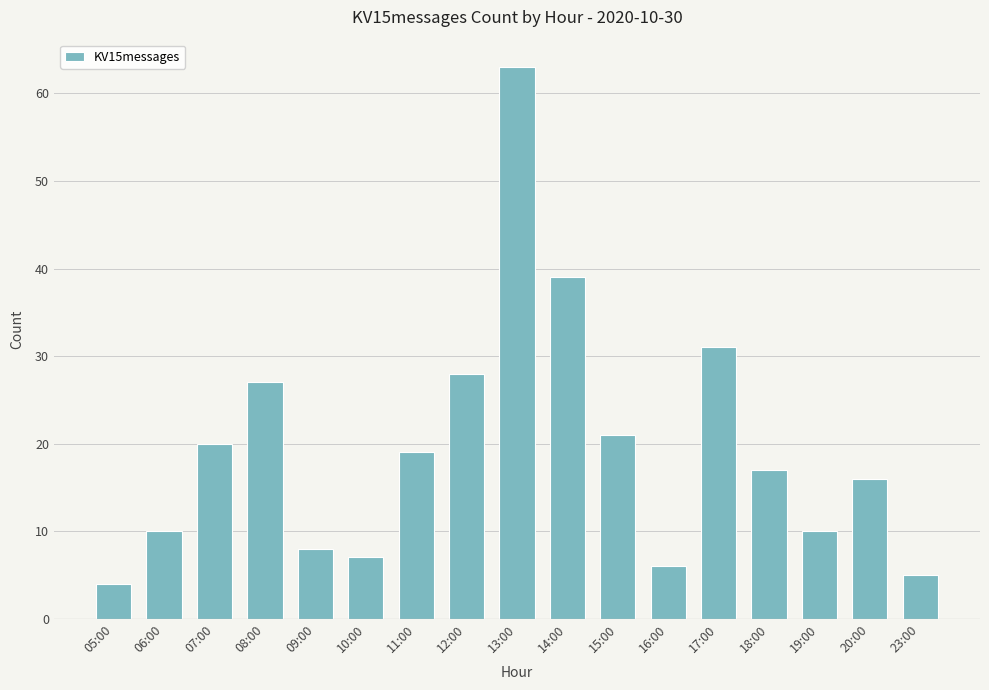

Are the bars grouped side by side (vs. stacked)?

No